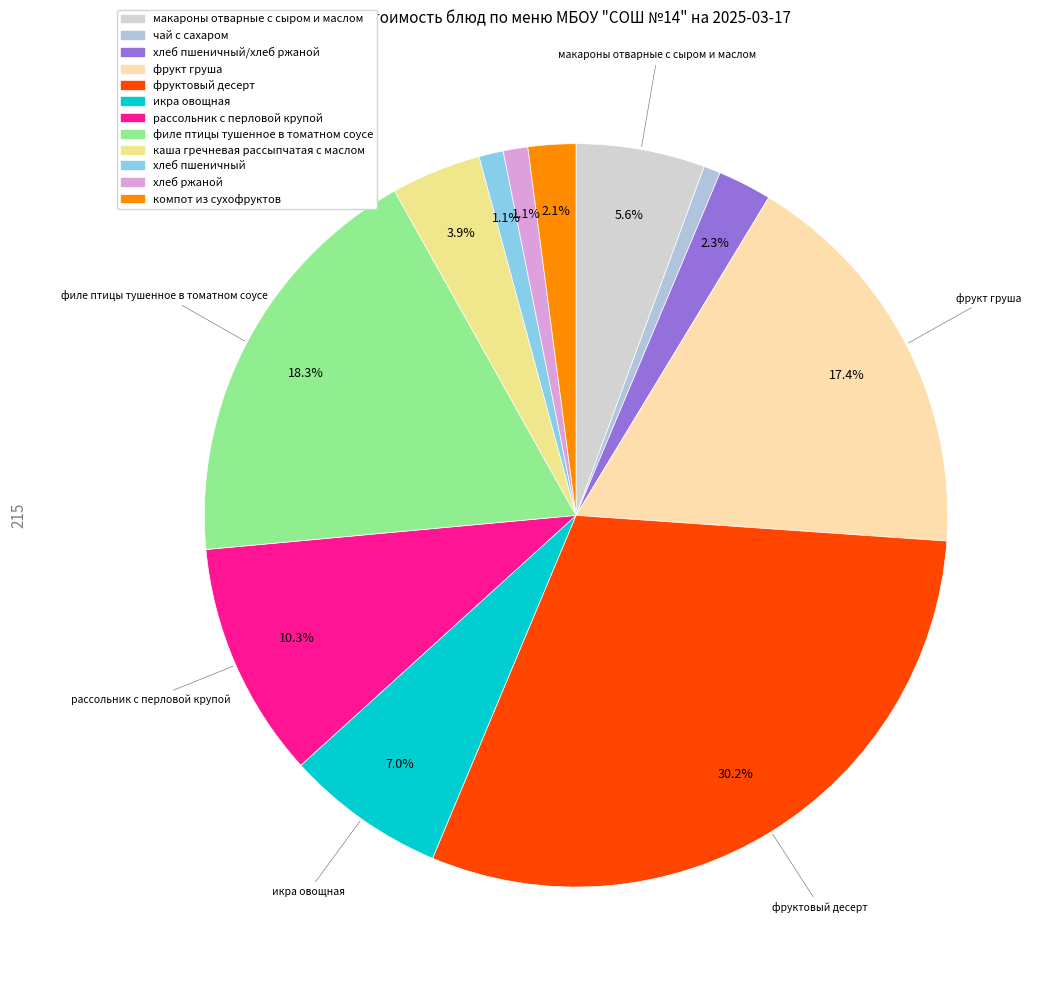

Which category has the smallest portion of the pie?

чай с сахаром